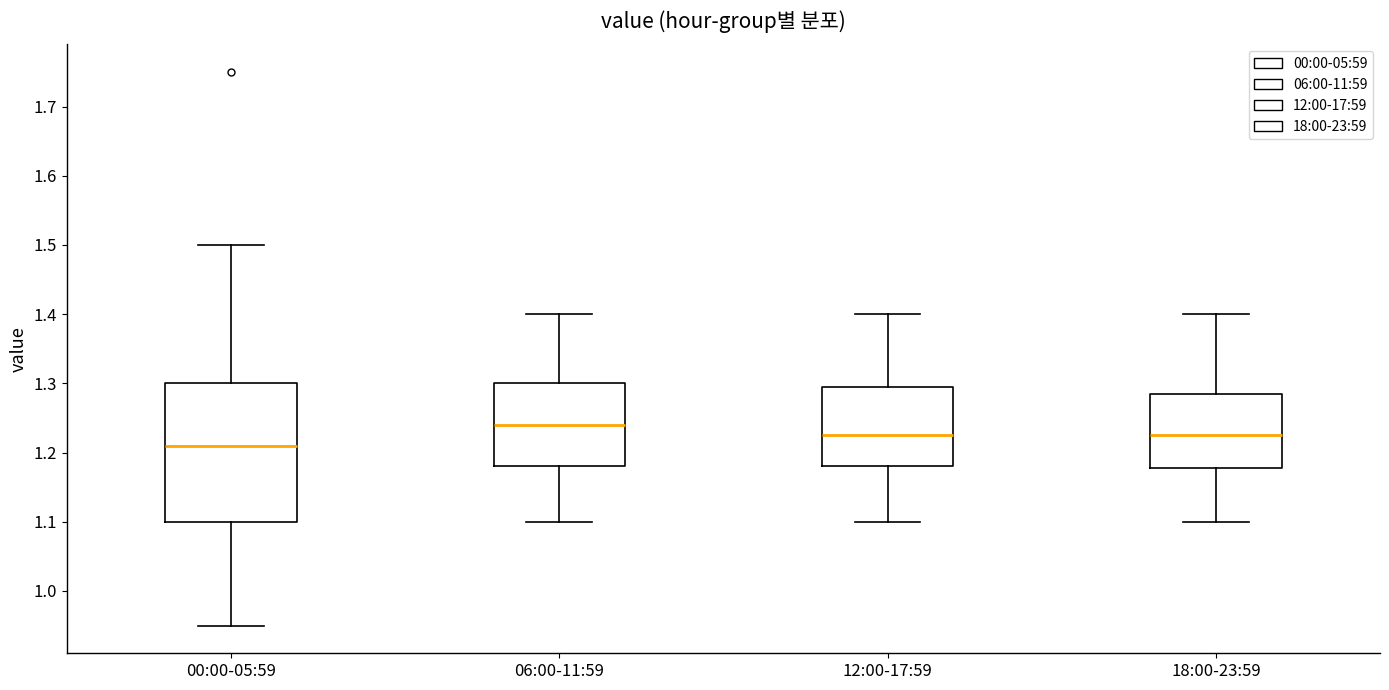

Which box is the tallest, from its lower edge to its upper edge?

00:00-05:59